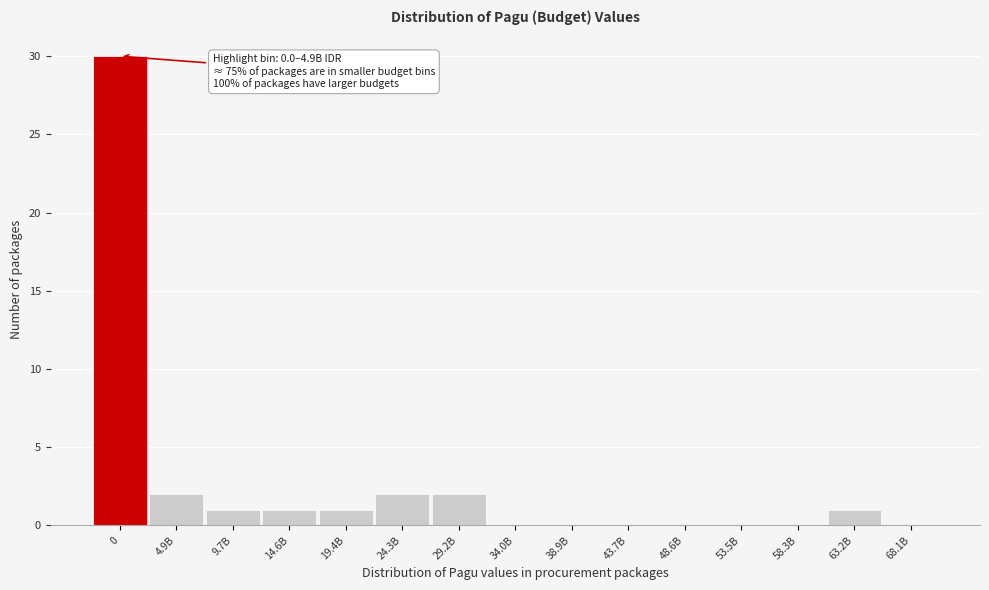

Reading left to right, transcribe all the data shown in this chart.

0=30	4.9B=2	9.7B=1	14.6B=1	19.4B=1	24.3B=2	29.2B=2	34.0B=0	38.9B=0	43.7B=0	48.6B=0	53.5B=0	58.3B=0	63.2B=1	68.1B=0